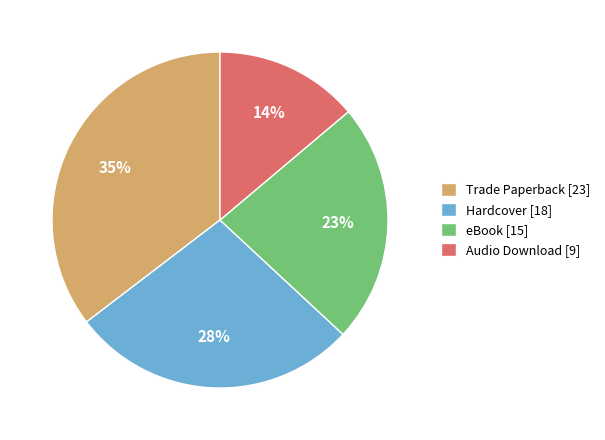

Count the number of slices in the pie.

4